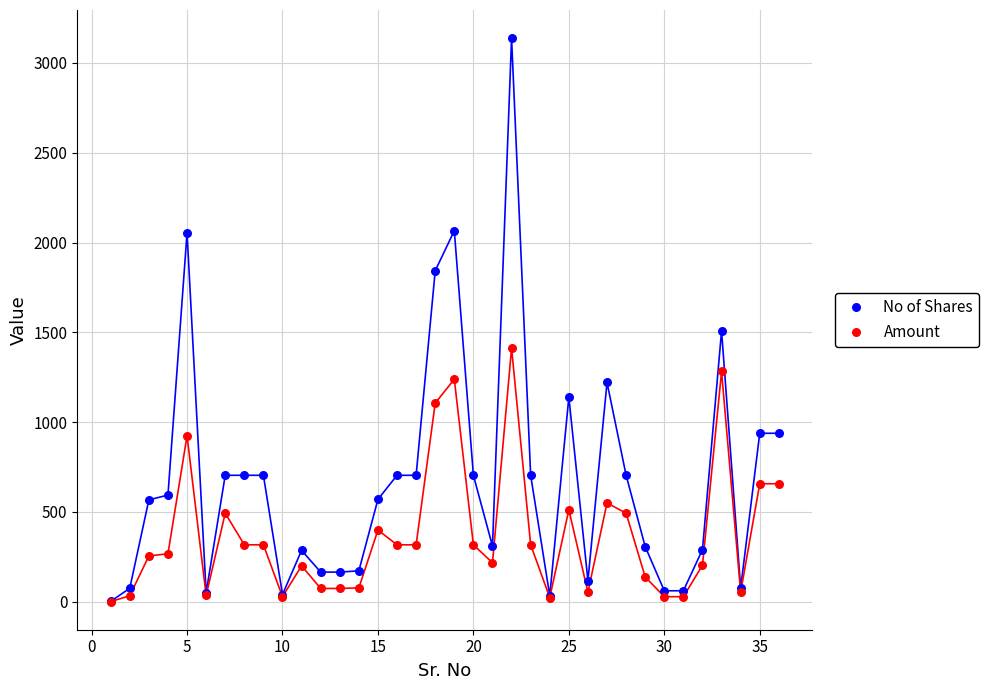

Across all series, what Y value is closest to 1569?

1508